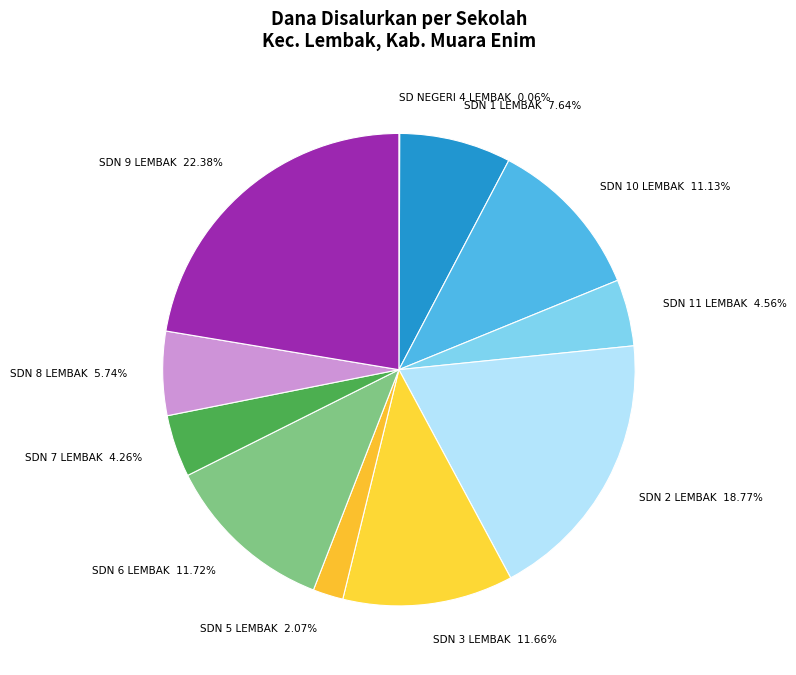

True or false: SDN 1 LEMBAK accounts for 8% of the total.

True